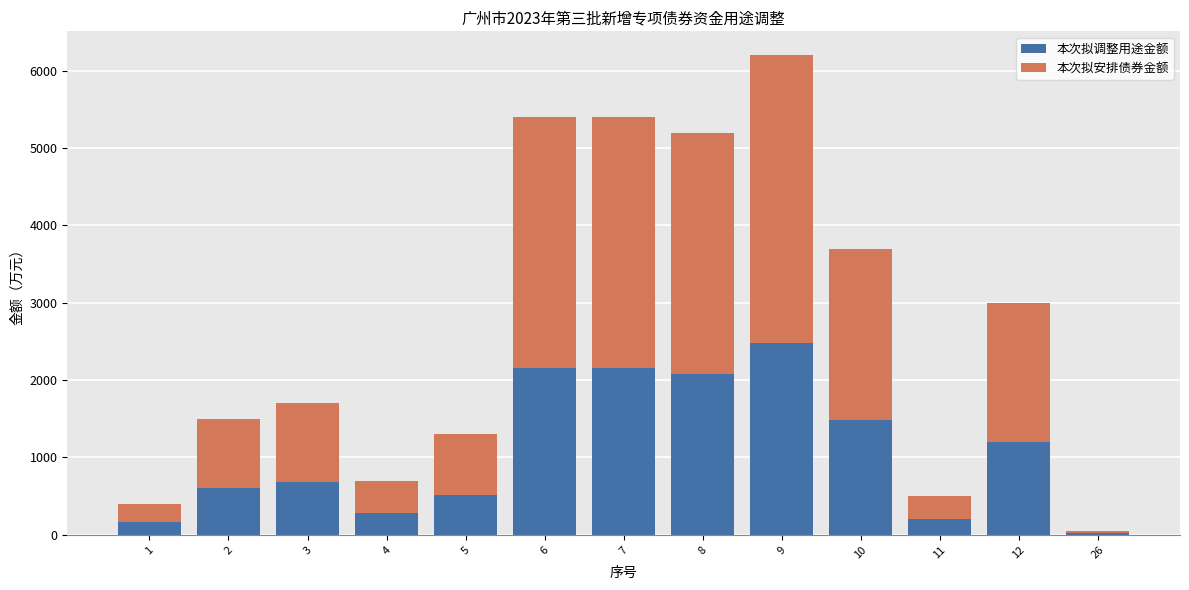

What is the total value across all series at 12?

3000.0